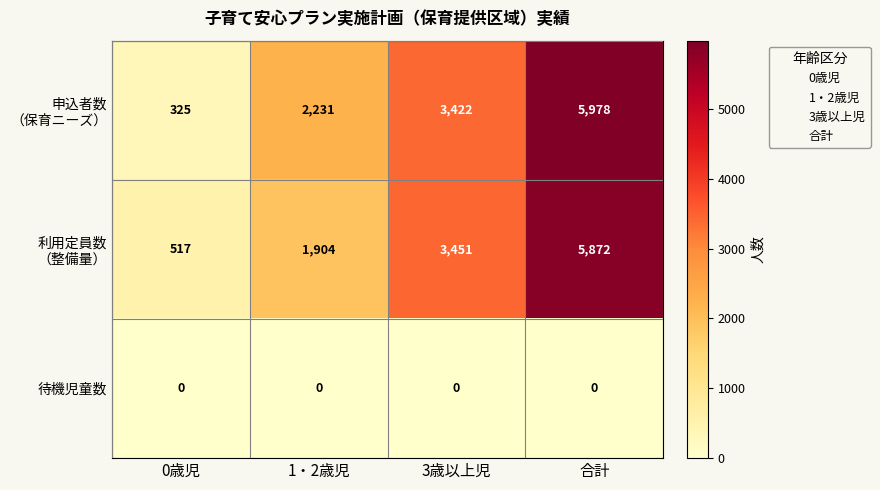

At how many categories does at least one series exceed 747?

3